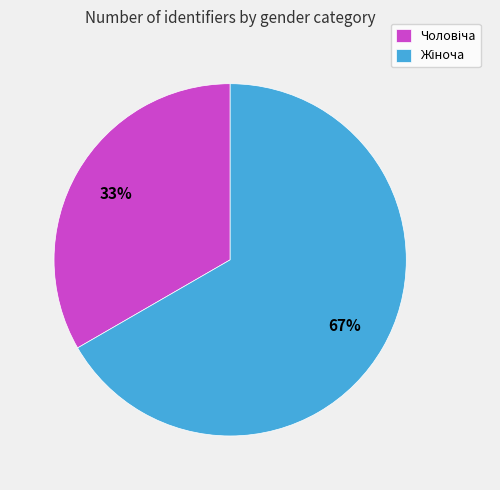

Count the number of slices in the pie.

2